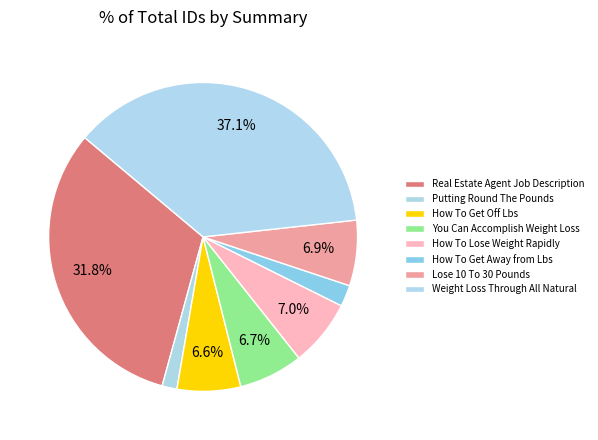

To the nearest percent, what is the average slice percentage?

12%